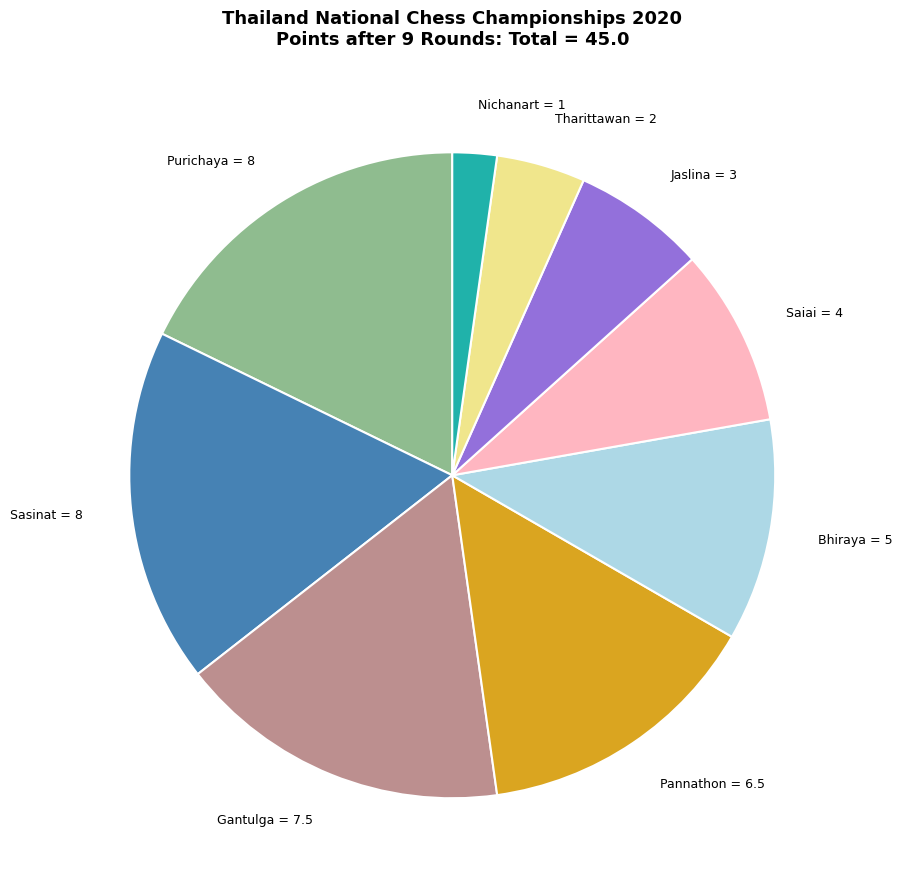

Is there a majority slice in this chart?

No